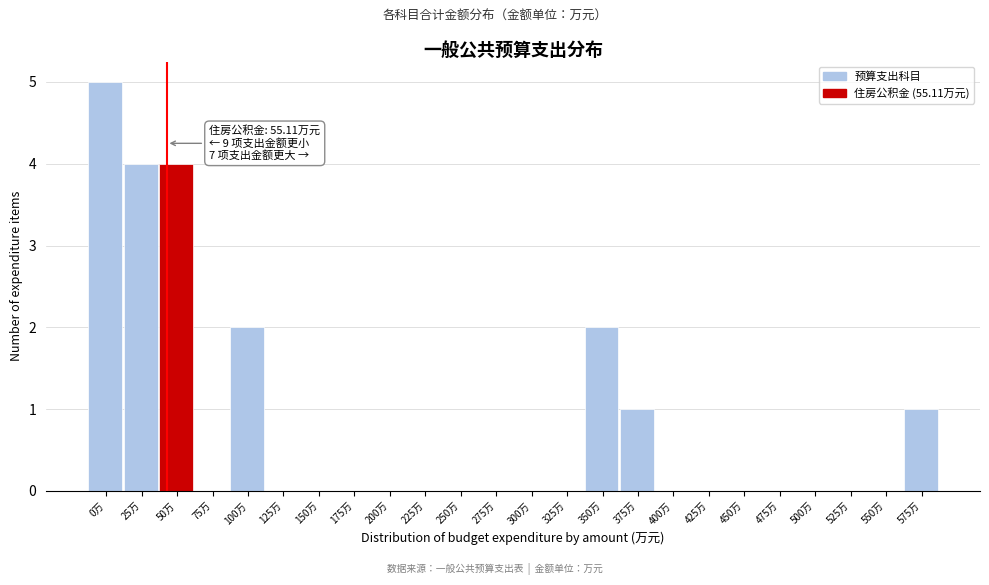

Reading right to left, what are all the values shown in this chart?

575万=1	550万=0	525万=0	500万=0	475万=0	450万=0	425万=0	400万=0	375万=1	350万=2	325万=0	300万=0	275万=0	250万=0	225万=0	200万=0	175万=0	150万=0	125万=0	100万=2	75万=0	50万=4	25万=4	0万=5